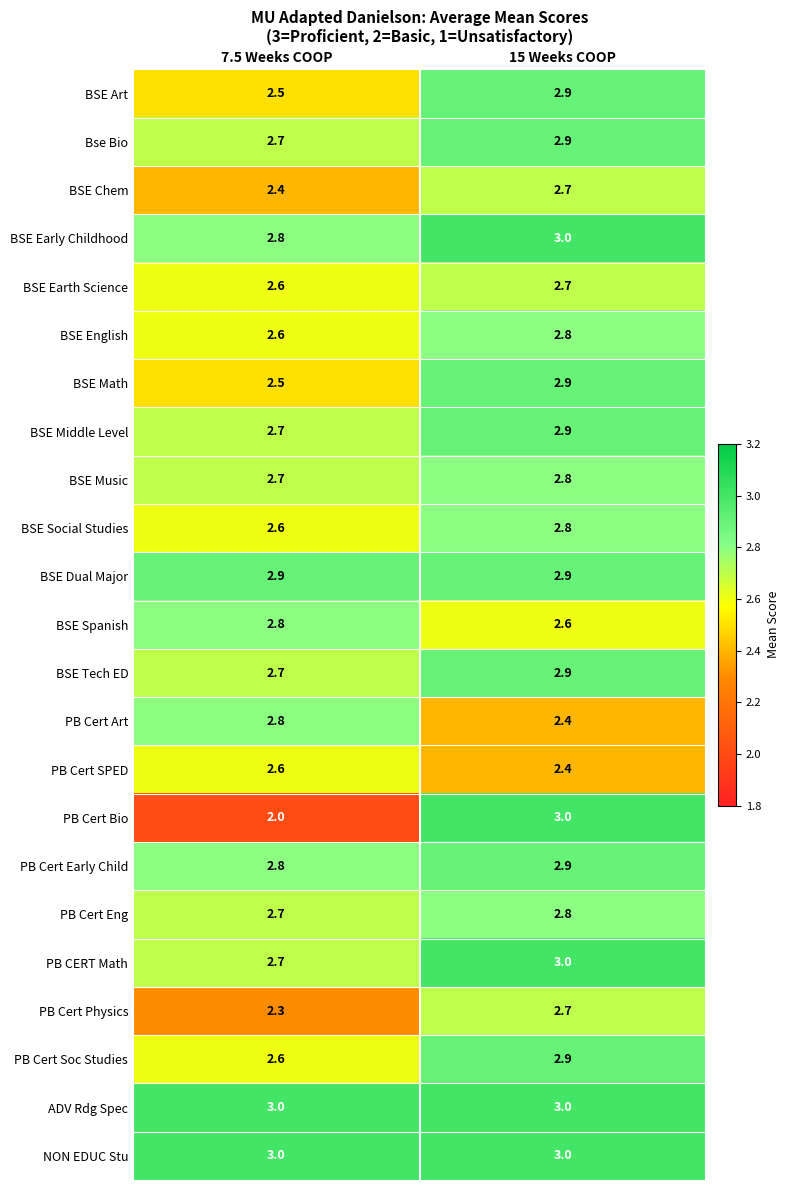

Rank the categories by PB Cert Physics value from highest to lowest.

15 Weeks COOP, 7.5 Weeks COOP